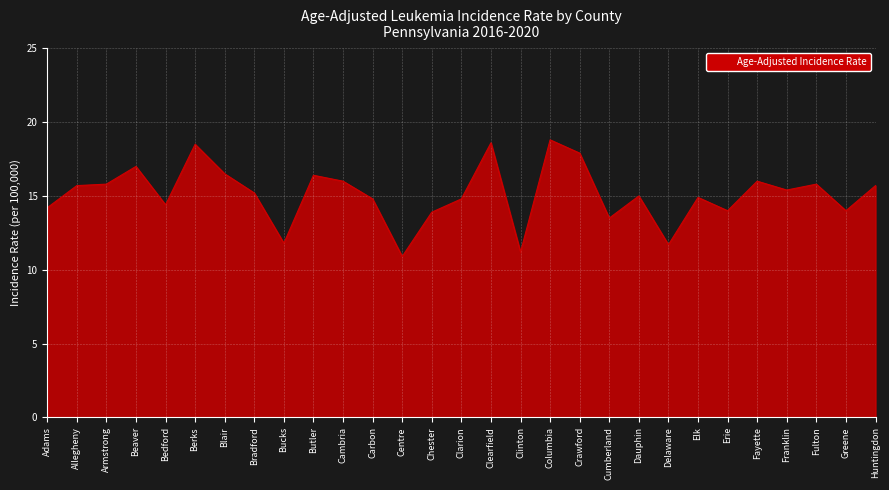

True or false: the data shows 15.8 at Fulton.

True